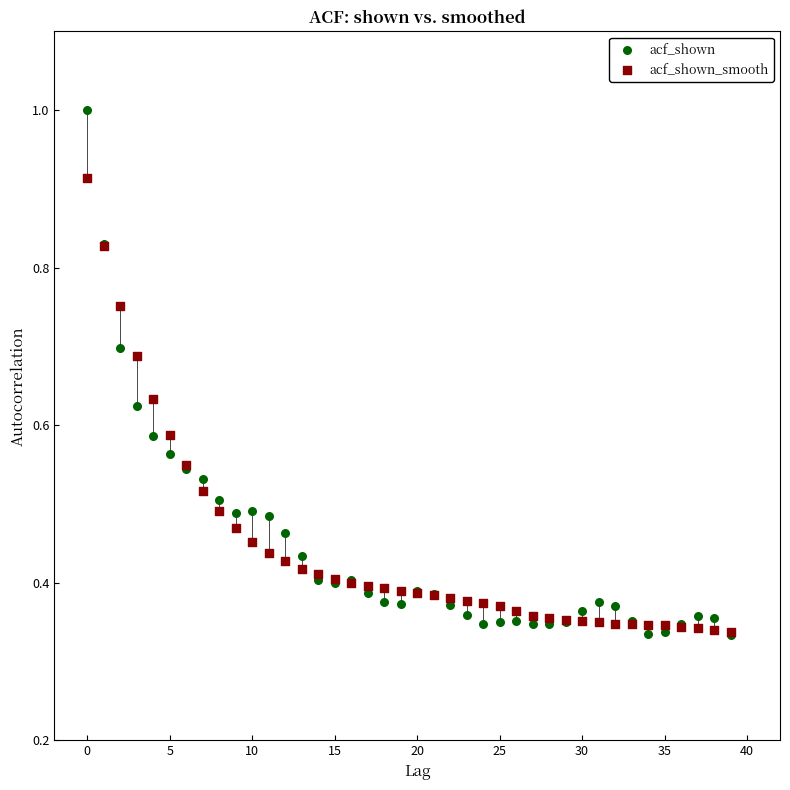

What are all the series names shown in the legend?

acf_shown, acf_shown_smooth